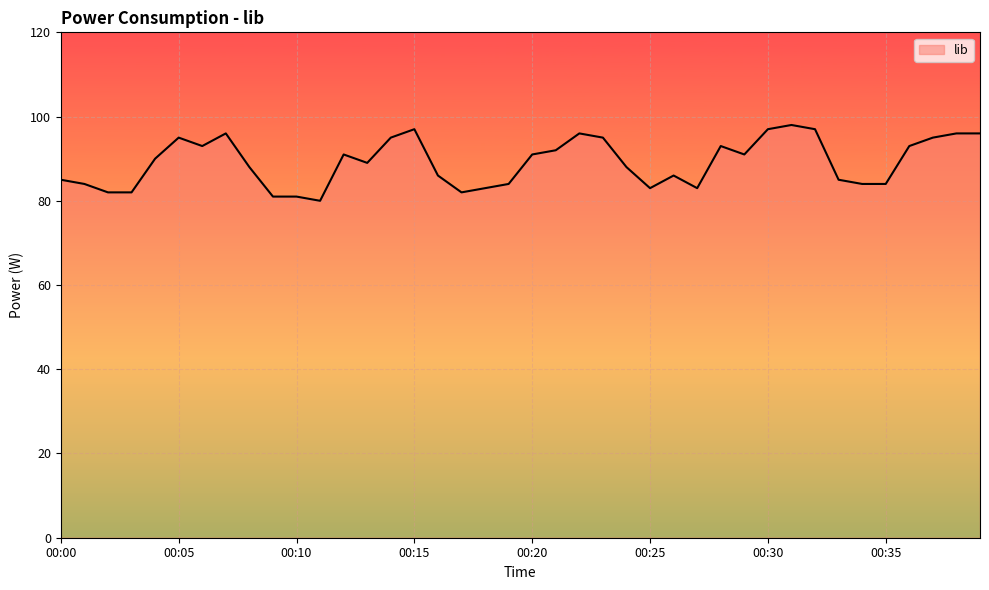

What is the maximum value shown in the chart?

98